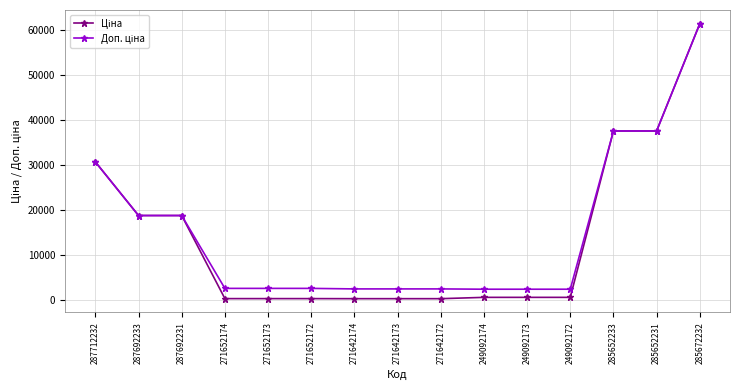

What is the greatest value displayed?

61434.3